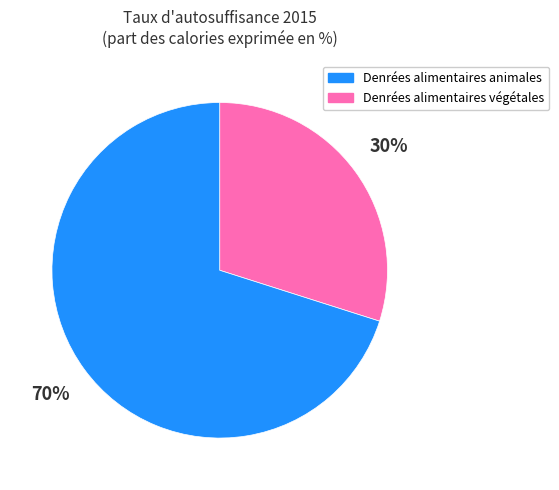

To the nearest percent, what is the average slice percentage?

50%